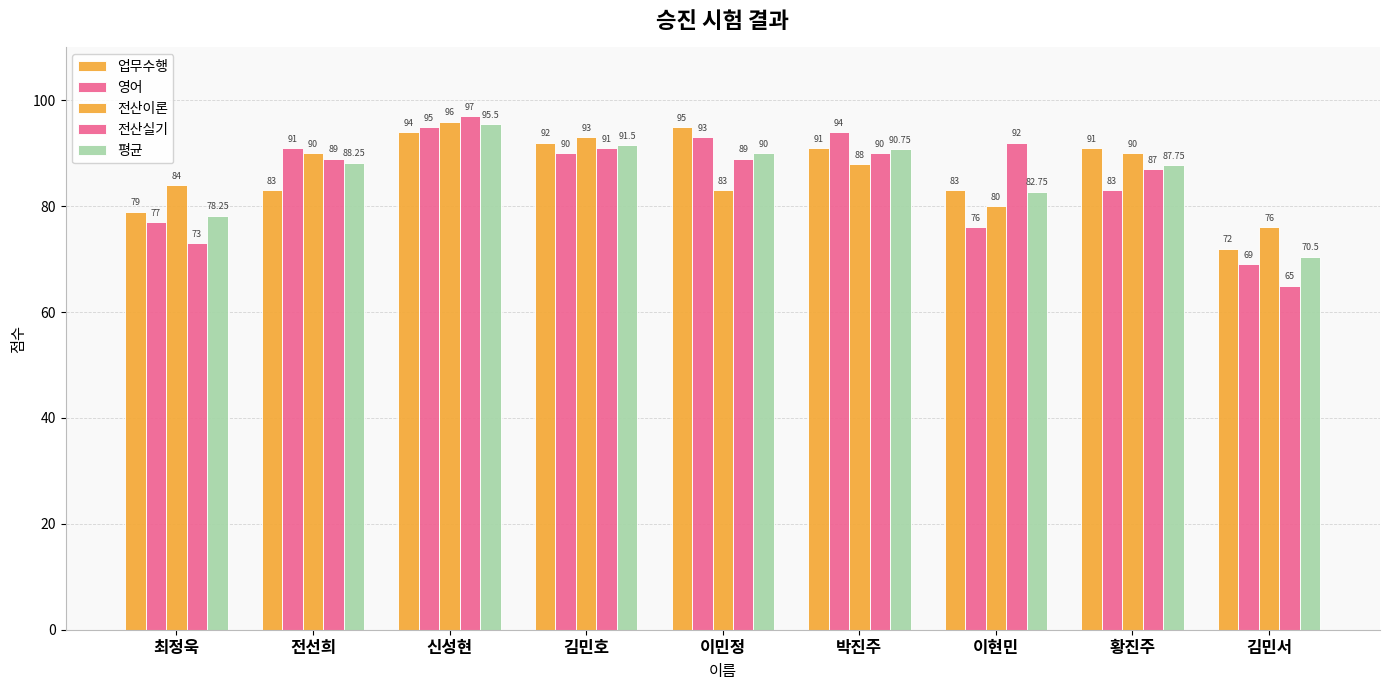

Where is 업무수행 nearest to the value 83?

전선희